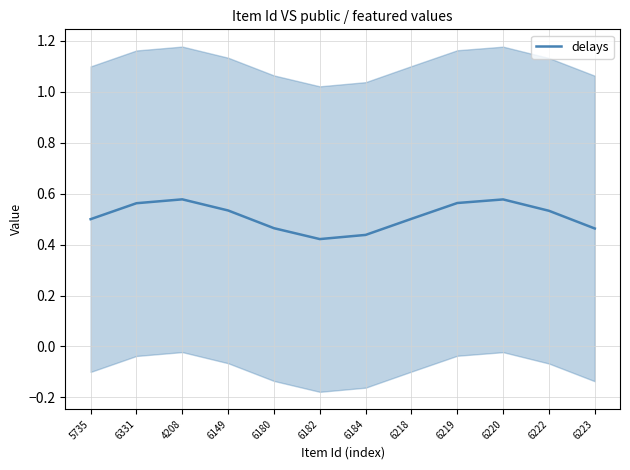

Read the value at 6149.

0.5